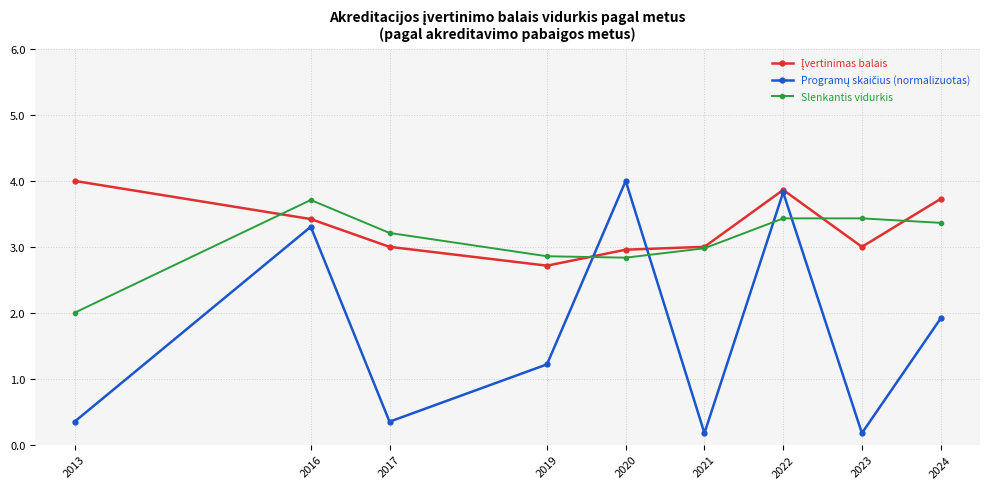

Is this an area chart (filled region under the line)?

No